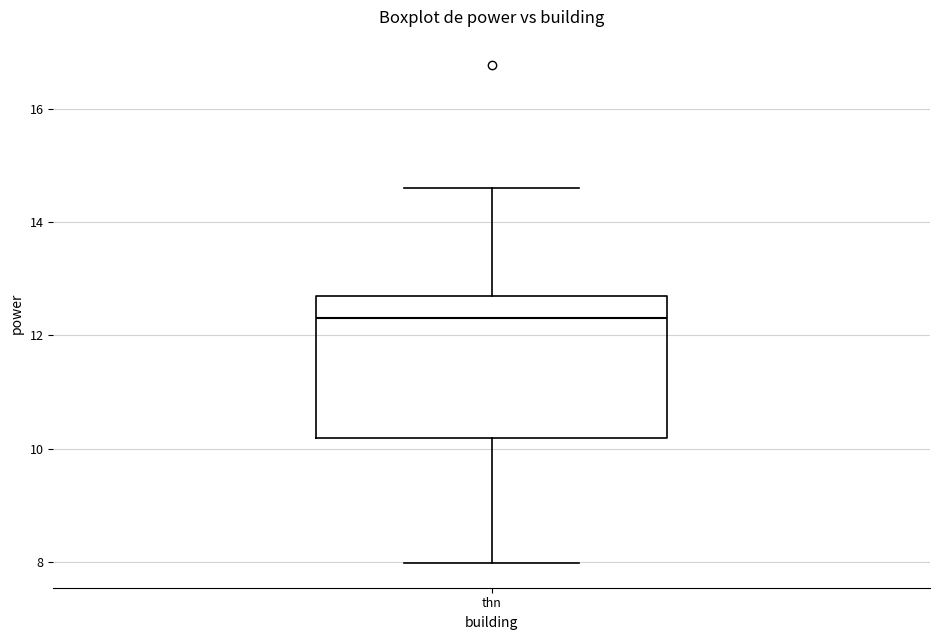

Transcribe this box plot: give where the median line is, the range the box spans, and where the two whiskers end, as read against the y-axis. The values are not printed on the chart, so give them approximately, as read against the axis.

median 12.4, box 10.2 to 12.6, whiskers 8.0 to 14.6